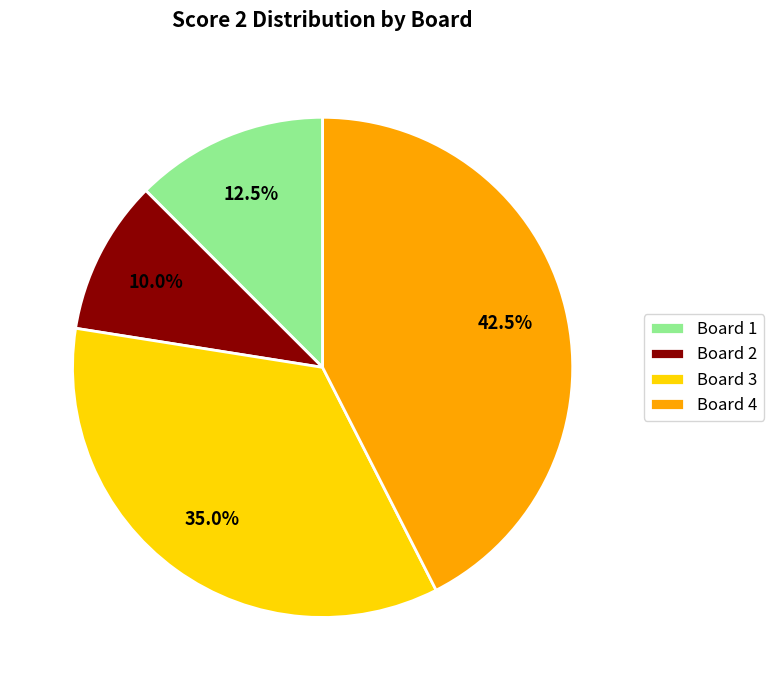

Does Board 2 account for over 50% of the chart?

No